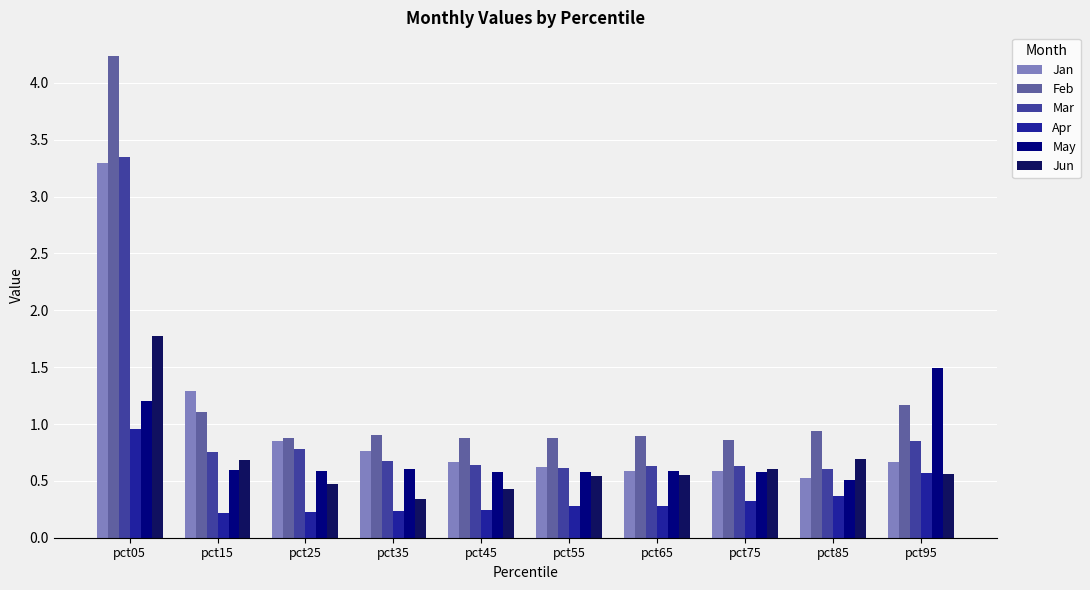

The Jun series shows 0.3 at pct75. True or false?

False